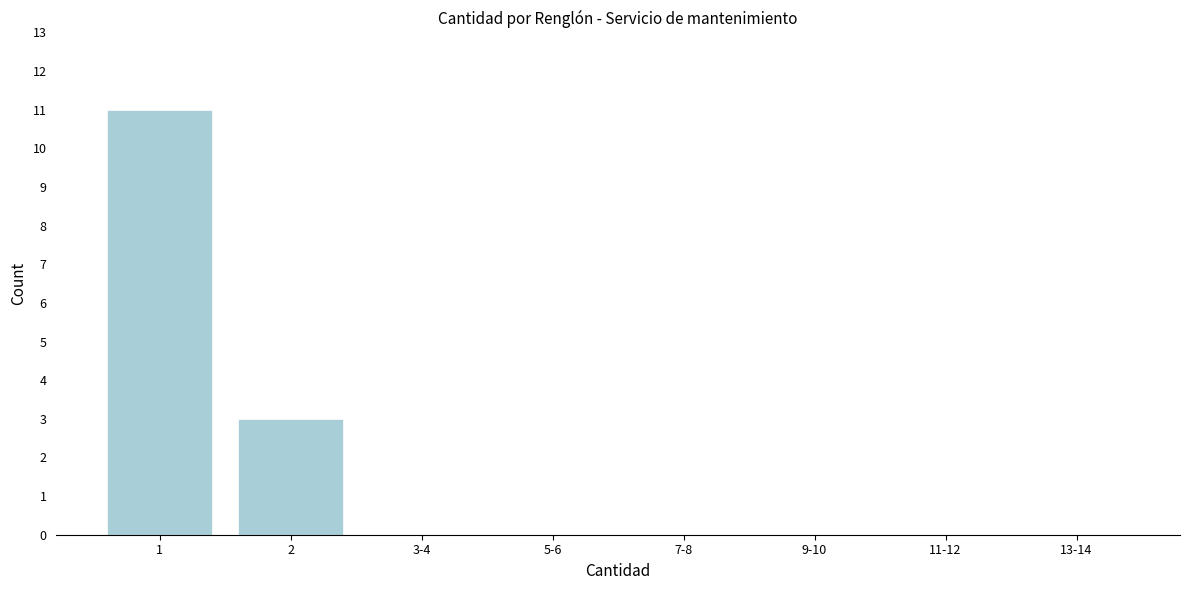

Reading left to right, transcribe all the data shown in this chart.

1=11	2=3	3-4=0	5-6=0	7-8=0	9-10=0	11-12=0	13-14=0